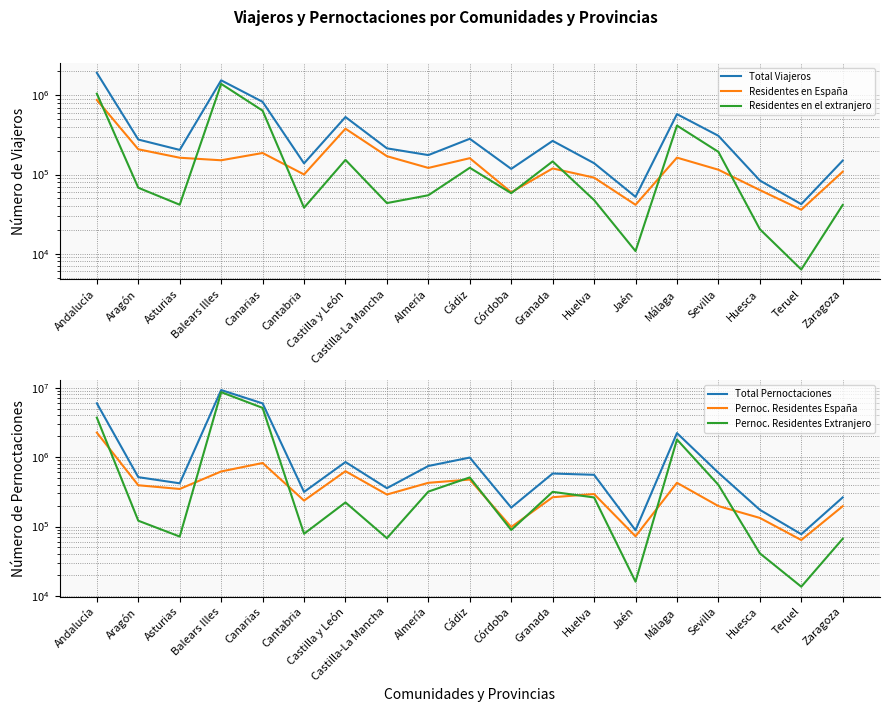

What is the difference between the maximum and minimum values in the Pernoc. Residentes Extranjero series?

8612805